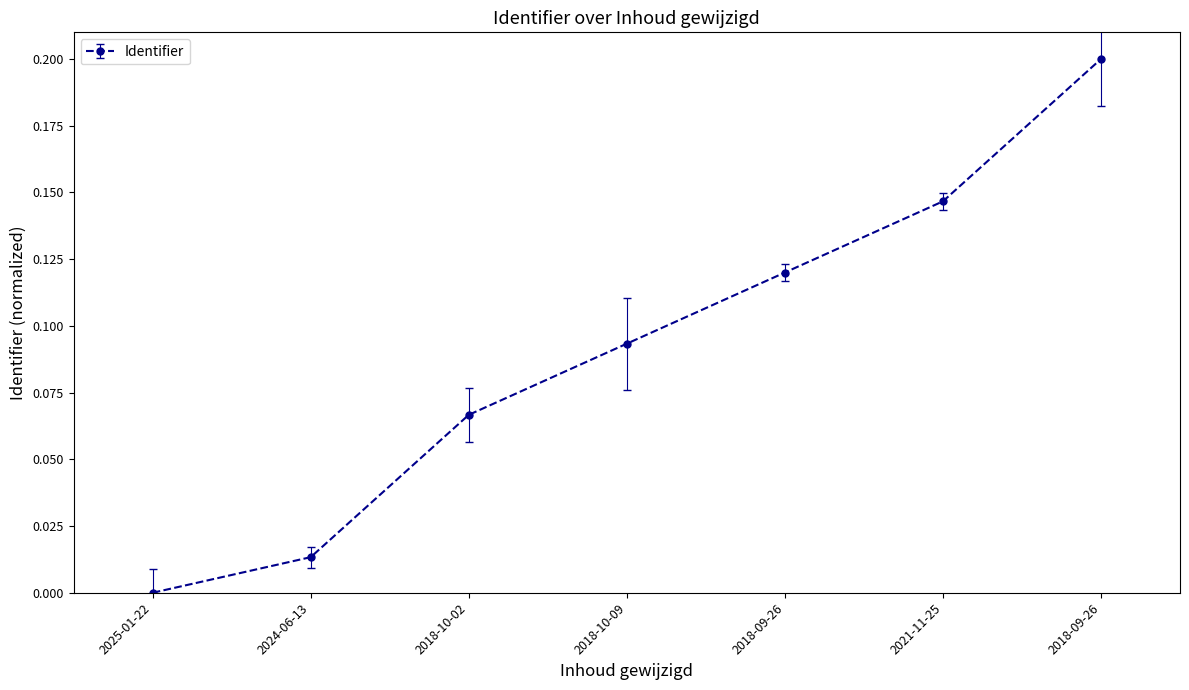

How many data points does each series have?

7